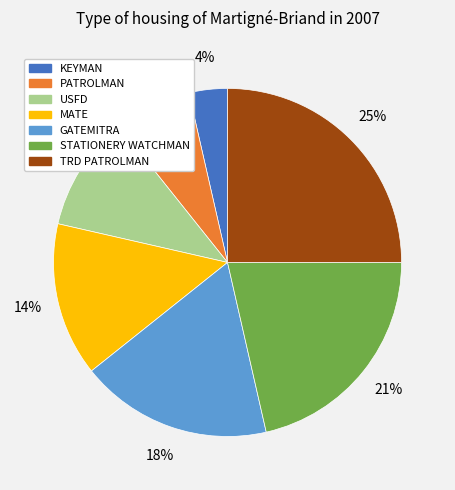

To the nearest percent, what is the difference between the TRD PATROLMAN and USFD slice percentages?

14%